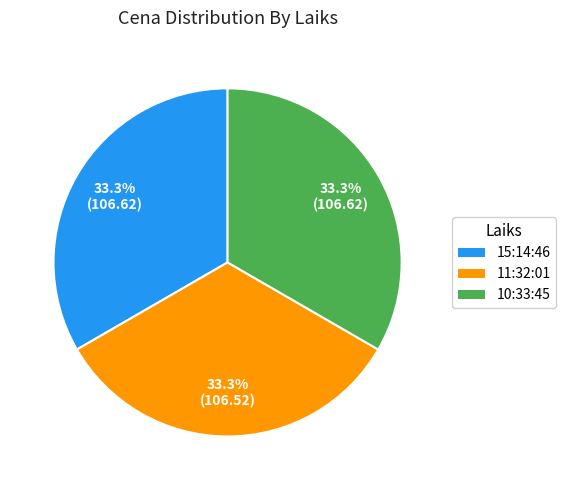

How many segments does this pie chart have?

3